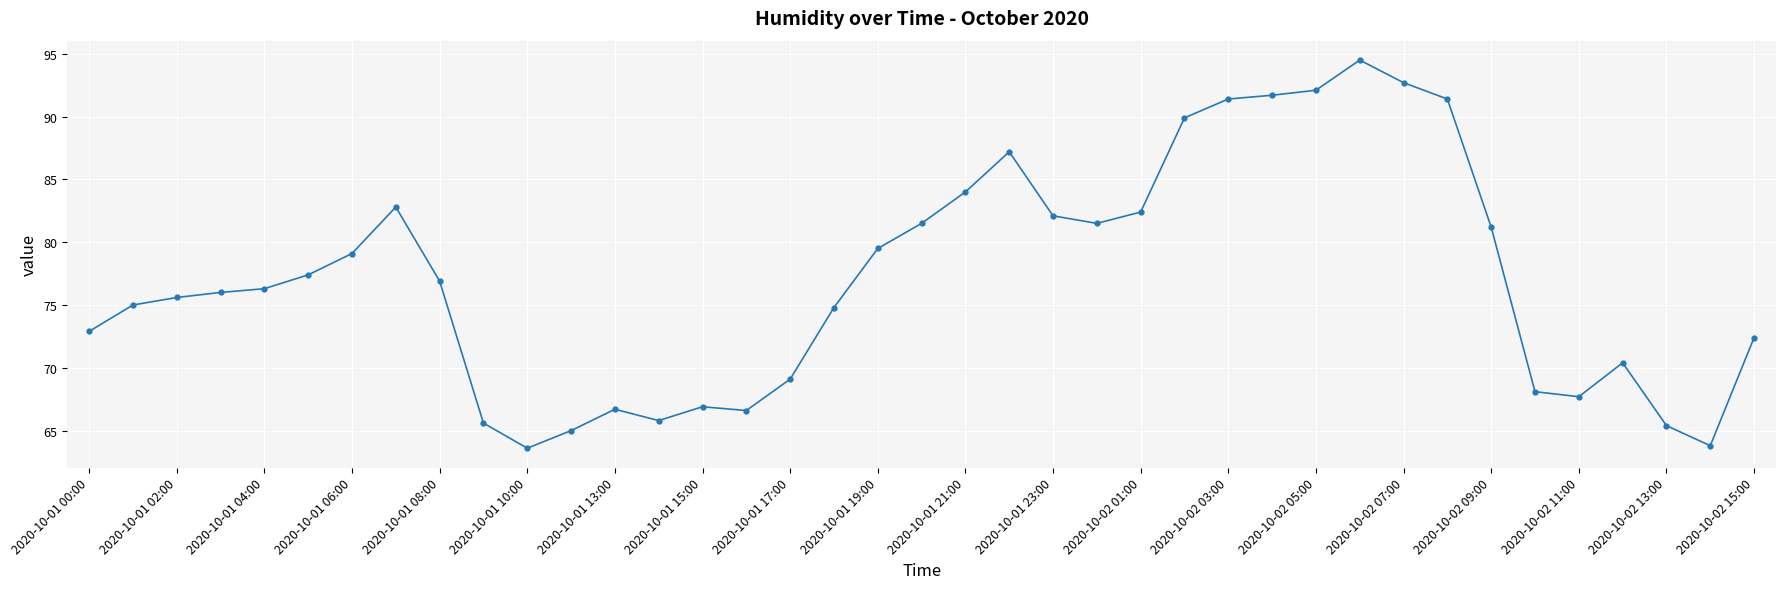

What is the value of the 17th point from the left?

69.1